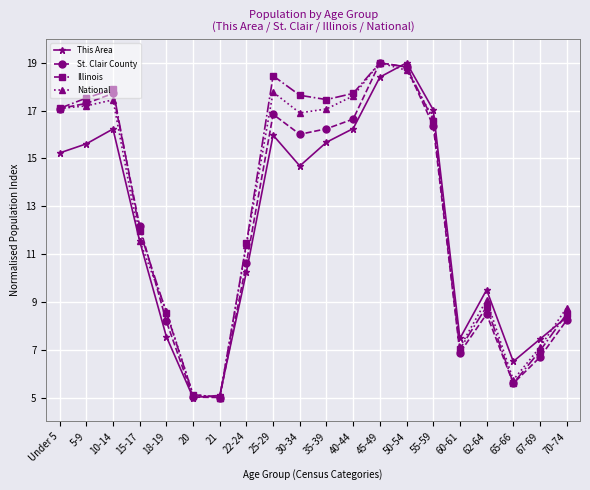

True or false: Illinois has a value of 8.7 at 55-59.

False